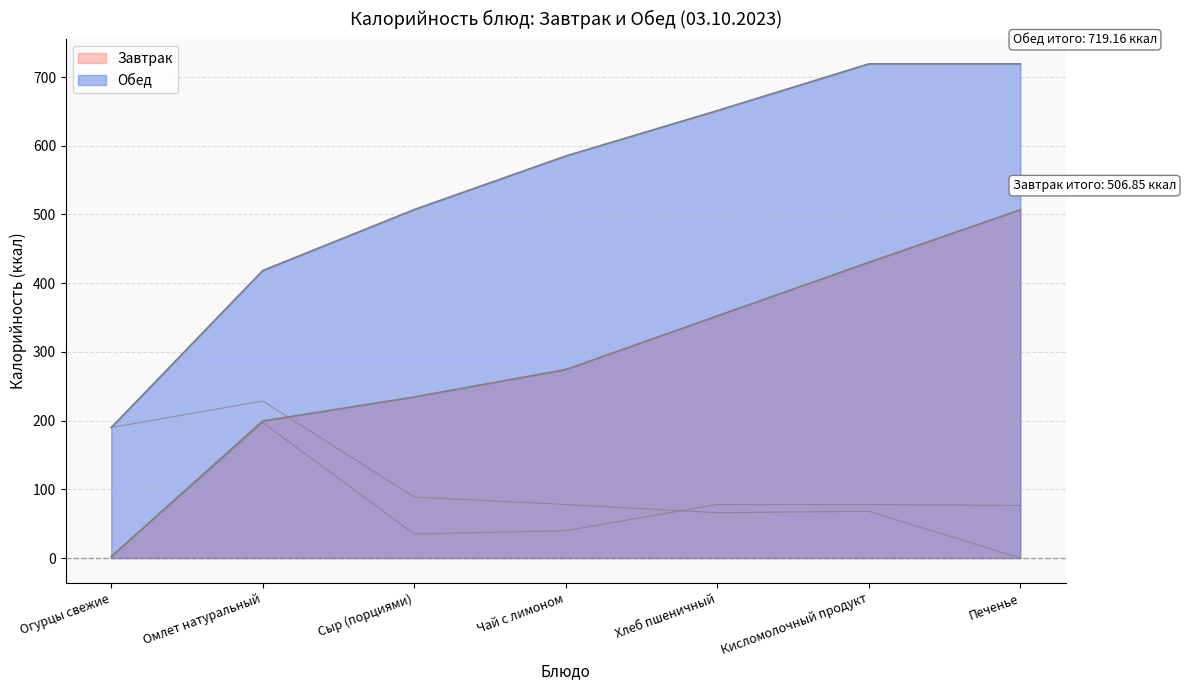

How many values in Обед are above zero?

6